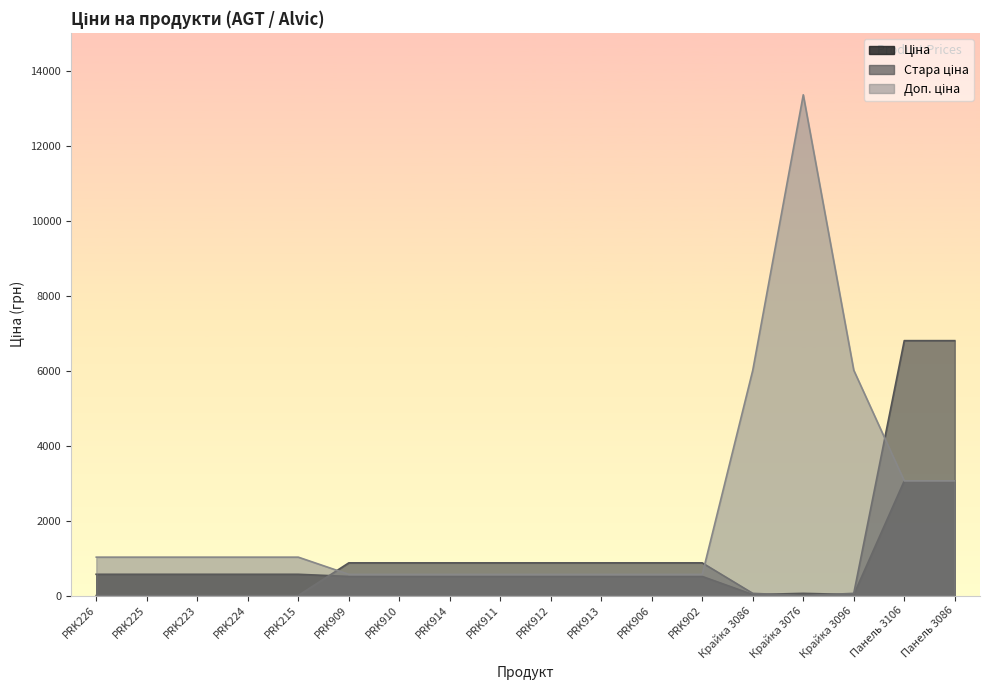

Reading left to right, what are all the values shown in this chart?

Ціна: 567.7	567.7	567.7	567.7	567.7	510.5	510.5	510.5	510.5	510.5	510.5	510.5	510.5	26.7	59.4	26.7	3059.7	3059.7
Стара ціна: 0.0	0.0	0.0	0.0	0.0	872.1	872.1	872.1	872.1	872.1	872.1	872.1	872.1	59.4	0.0	59.4	6799.2	6799.2
Доп. ціна: 1024.5	1024.5	1024.5	1024.5	1024.5	566.0	566.0	566.0	566.0	566.0	566.0	566.0	566.0	6010.0	13356.0	6010.0	3060.0	3060.0